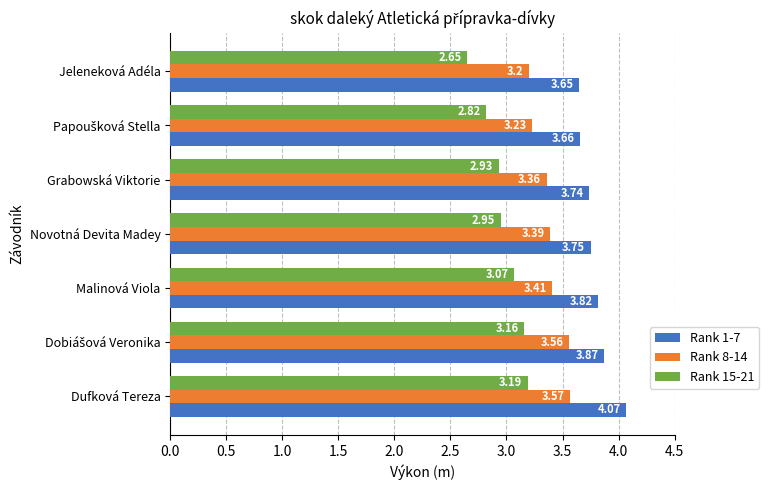

What is the difference between the maximum and minimum values in the Rank 1-7 series?

0.4